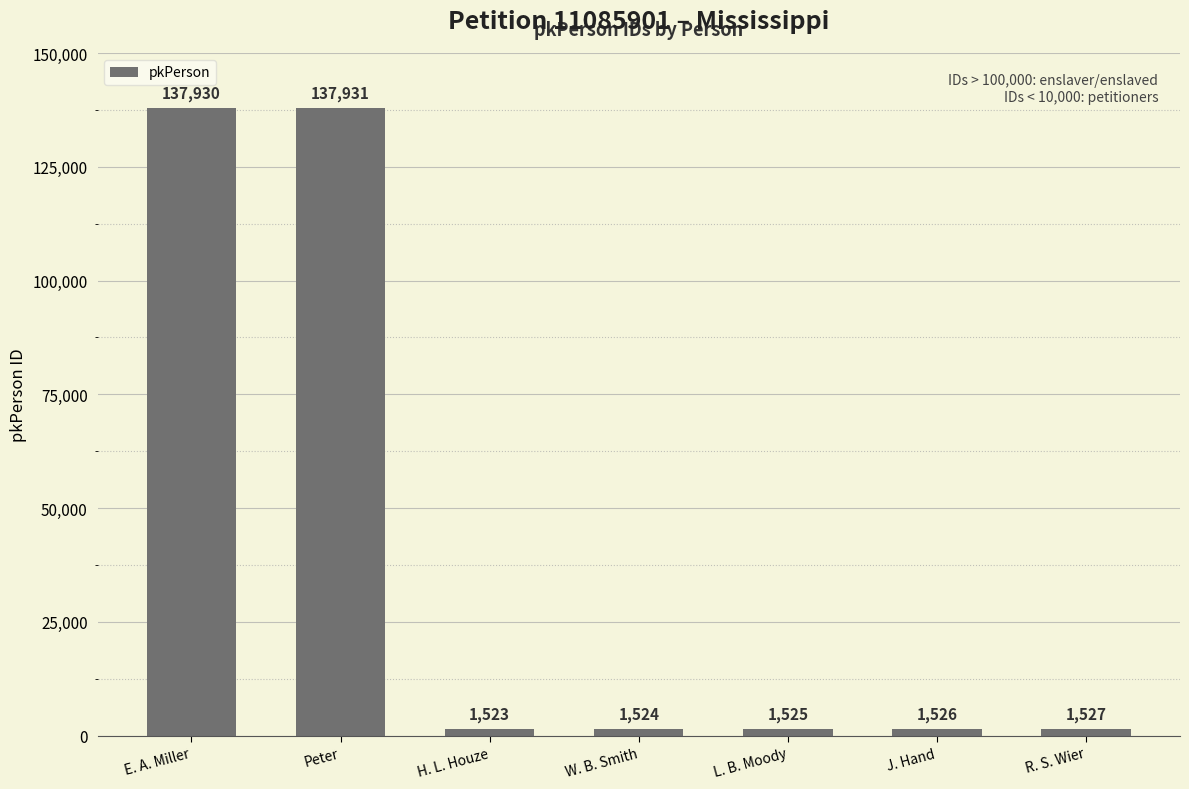

Reading left to right, what are all the values shown in this chart?

137930	137931	1523	1524	1525	1526	1527